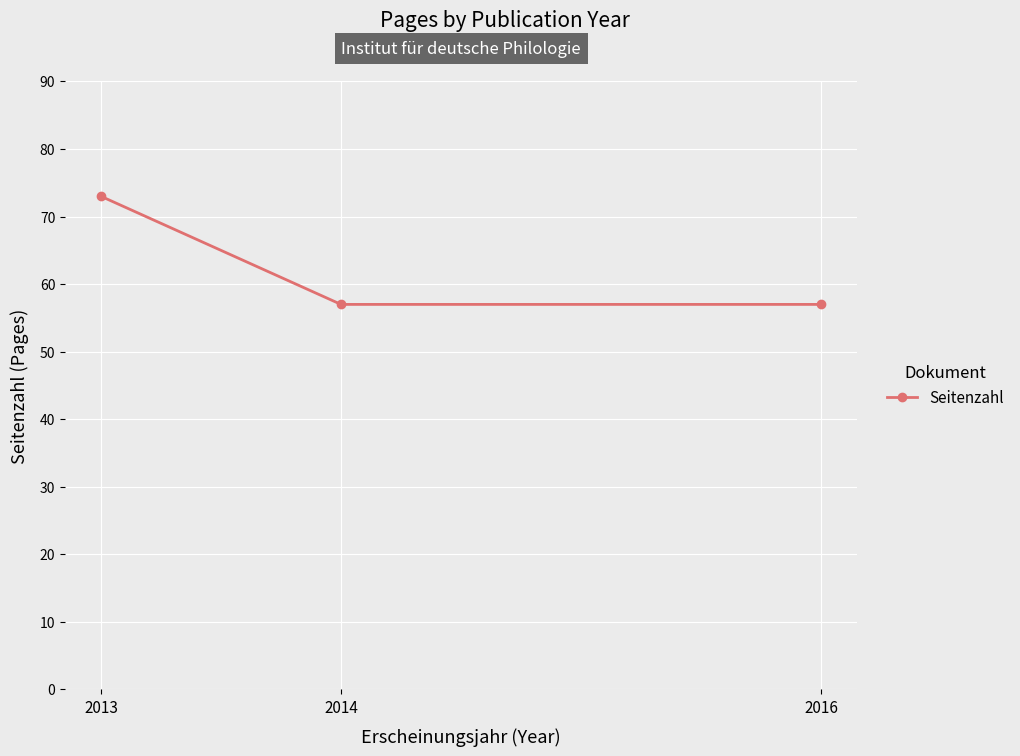

What value does the data have at 2014?

57